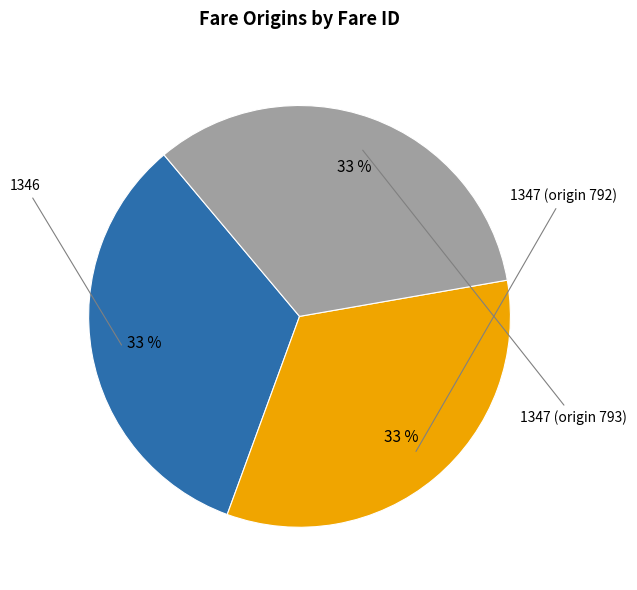

How many segments does this pie chart have?

3